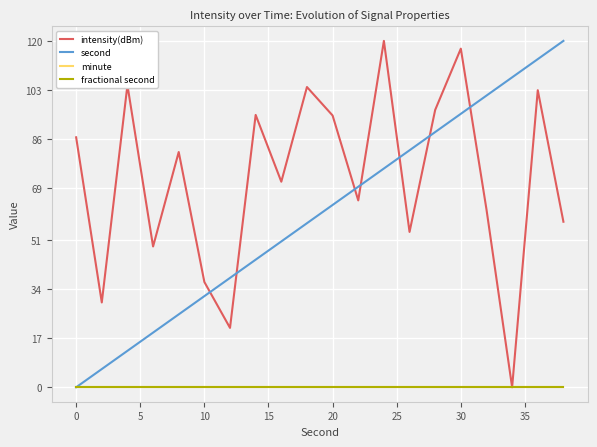

Which series has the widest spread of values?

intensity(dBm)